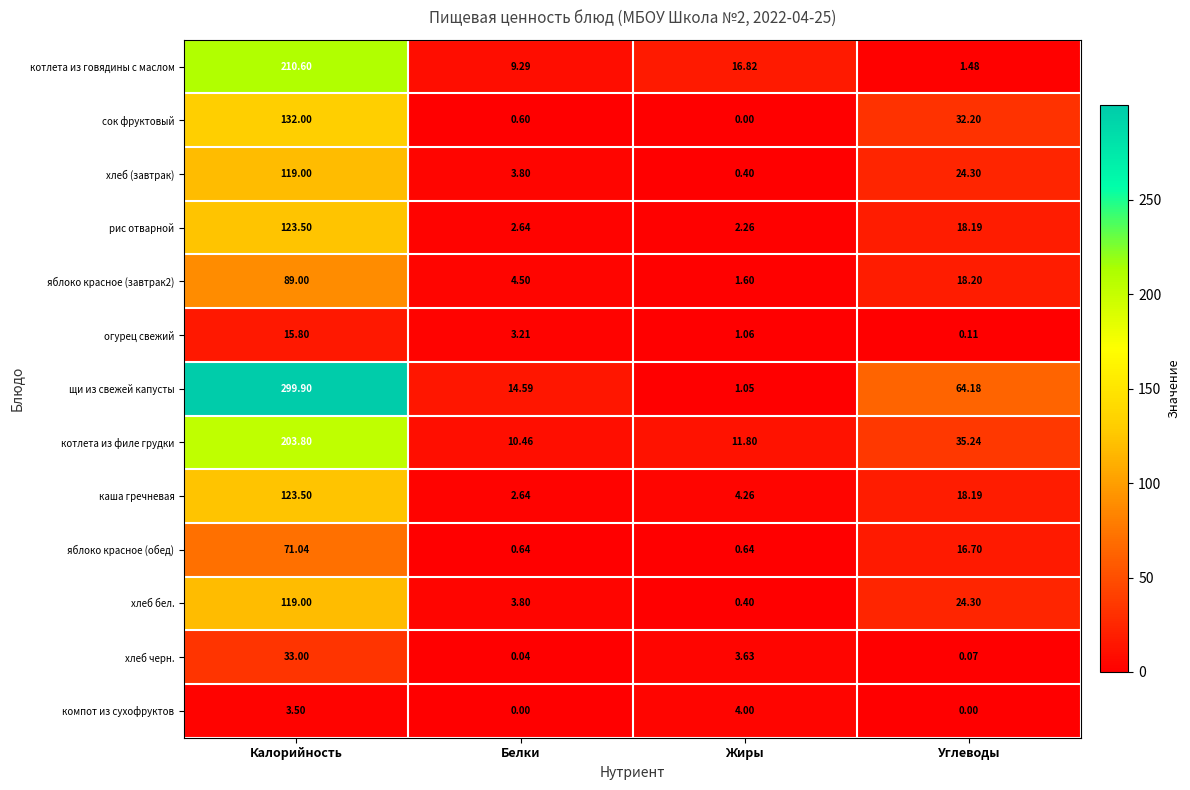

Where is хлеб (завтрак) nearest to the value 59?

Углеводы